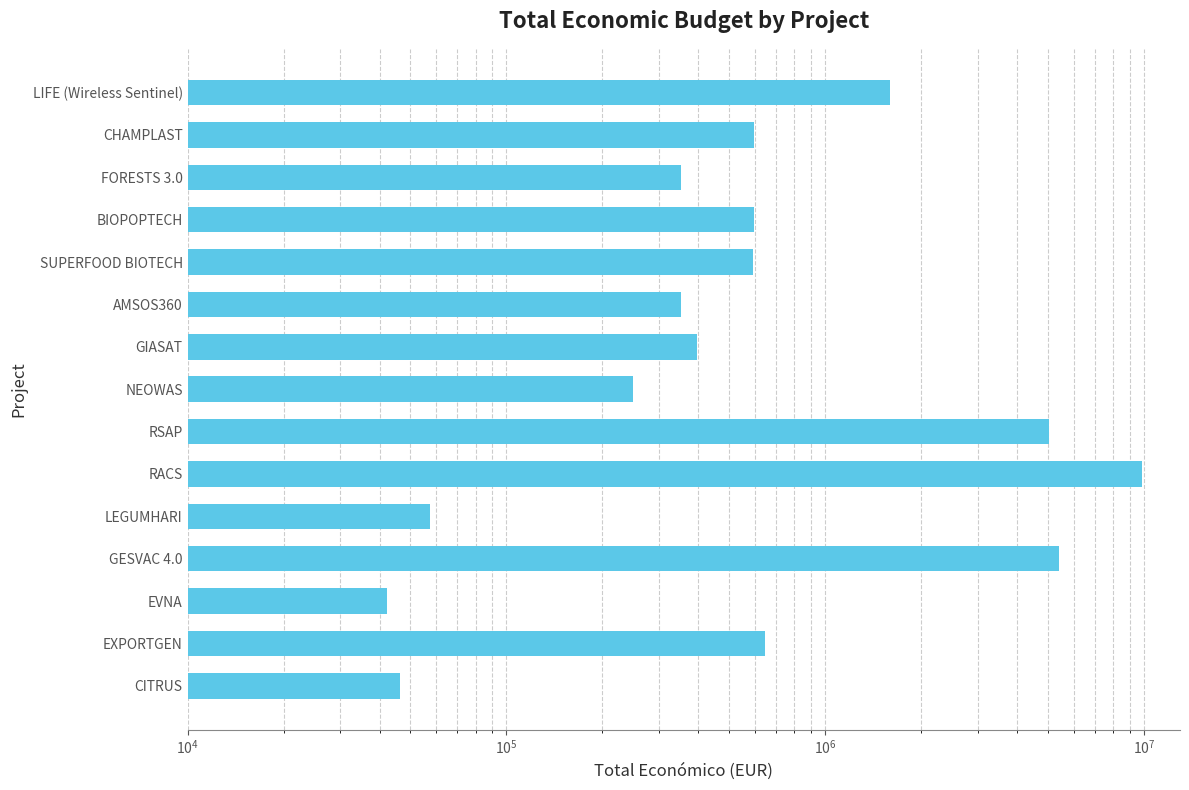

What position from the left is RSAP?

9